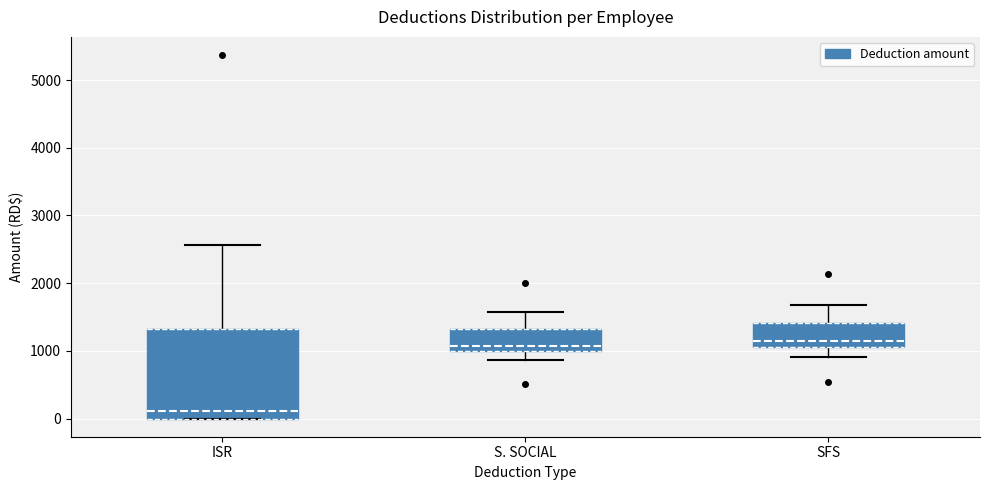

Reading left to right, read every box against the y-axis: the position of its median line, the range the box covers, and the ends of its whiskers. The values are not printed on the chart, so give them approximately, as read against the axis.

ISR: median 100, box 0 to 1300, whiskers 0 to 2600
S. SOCIAL: median 1100, box 1000 to 1300, whiskers 900 to 1600
SFS: median 1100 (just above the box's lower edge), box 1100 to 1400, whiskers 900 to 1700